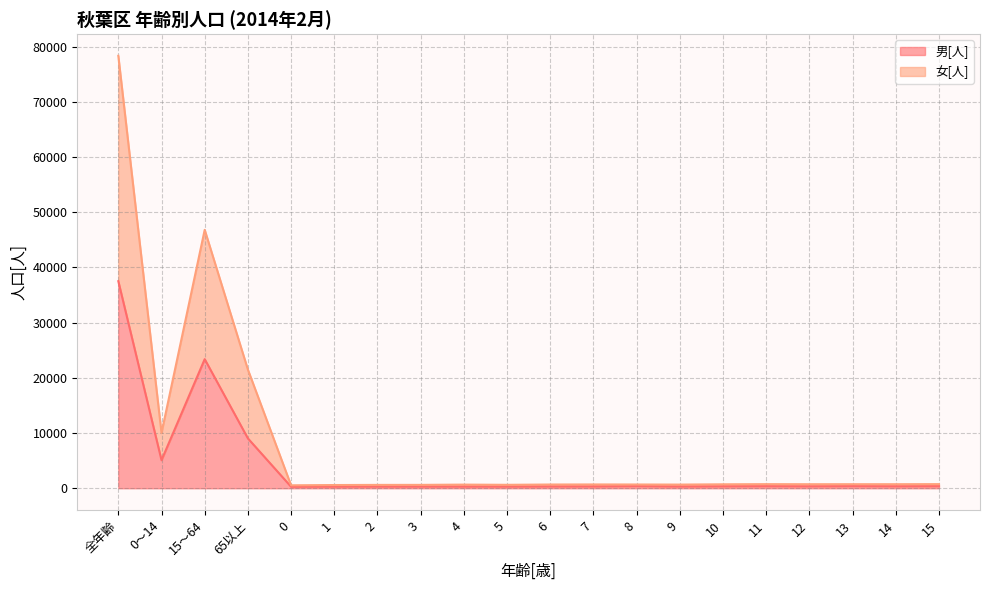

True or false: 男[人] has a value of 366 at 14.

True